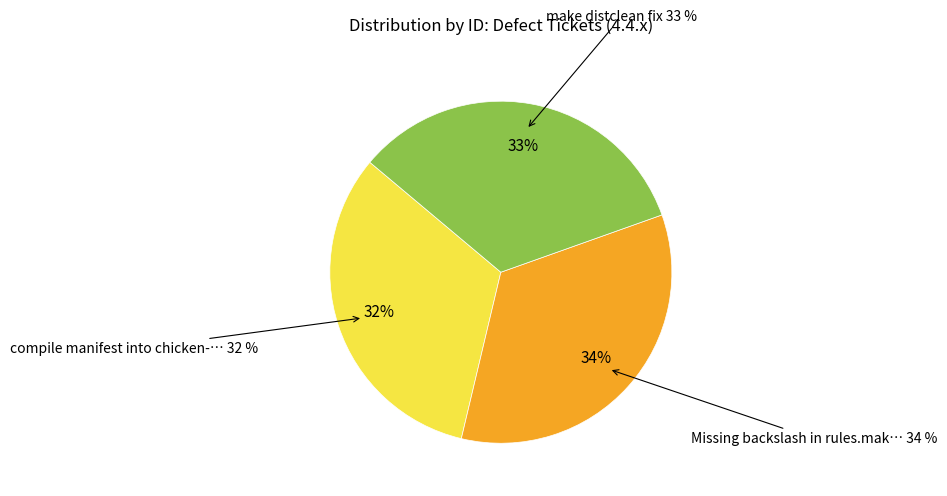

Approximately how many times larger is the value at compile manifest into chicken-install compared to make distclean fix?

1.0